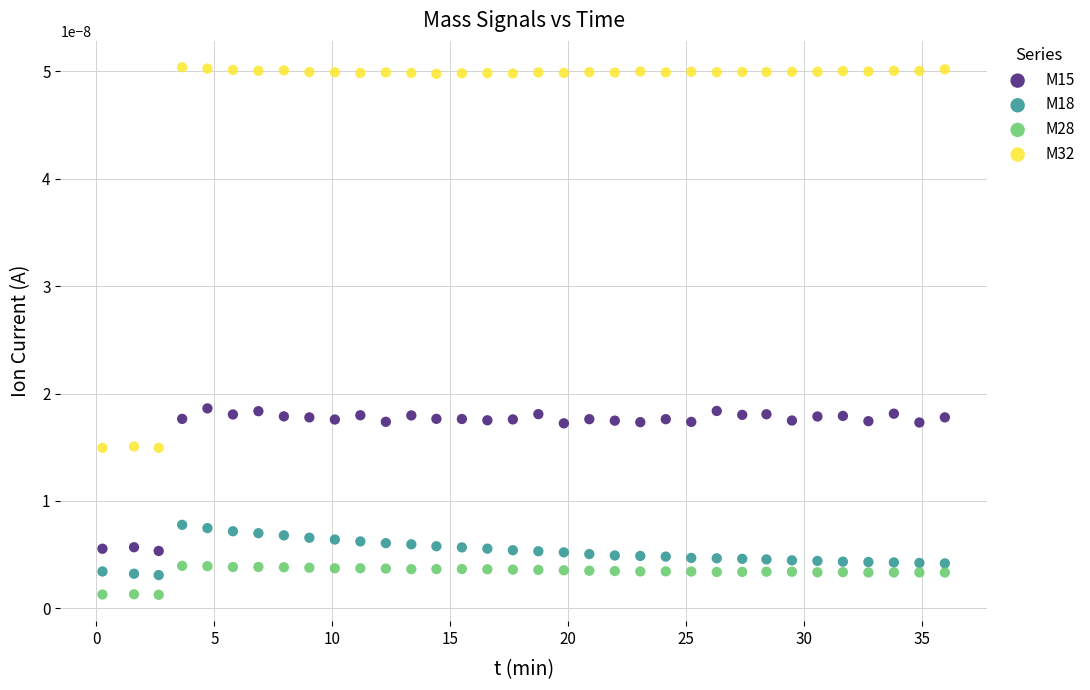

Which series contains the highest Y value?

M32